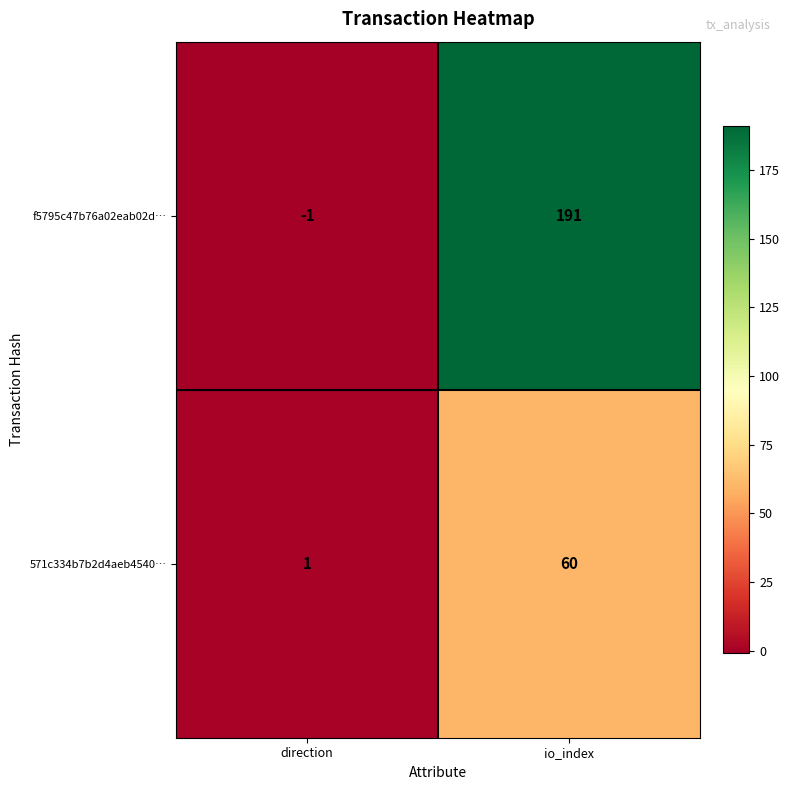

Rank the series by their maximum value, from highest to lowest.

f5795c47b76a02eab02d…, 571c334b7b2d4aeb4540…